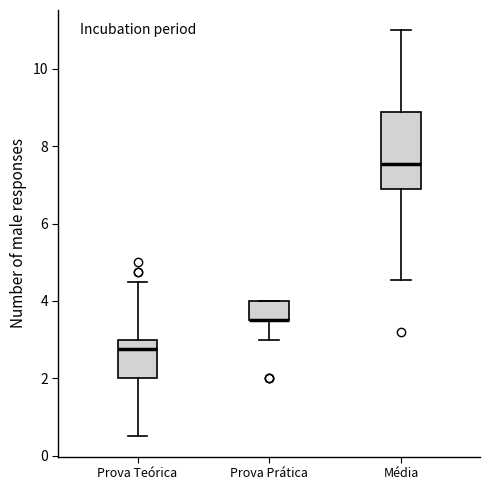

Reading left to right, transcribe this box plot: for each box, give where its median line is, the range the box spans, and where its two whiskers end, as read against the y-axis. The values are not printed on the chart, so give them approximately, as read against the axis.

Prova Teórica: median 2.8, box 2.0 to 3.0, whiskers 0.6 to 4.6
Prova Prática: median 3.6 (drawn on the box's lower edge), box 3.6 to 4.0, whiskers 3.0 to 4.0
Média: median 7.6, box 7.0 to 8.8, whiskers 4.6 to 11.0